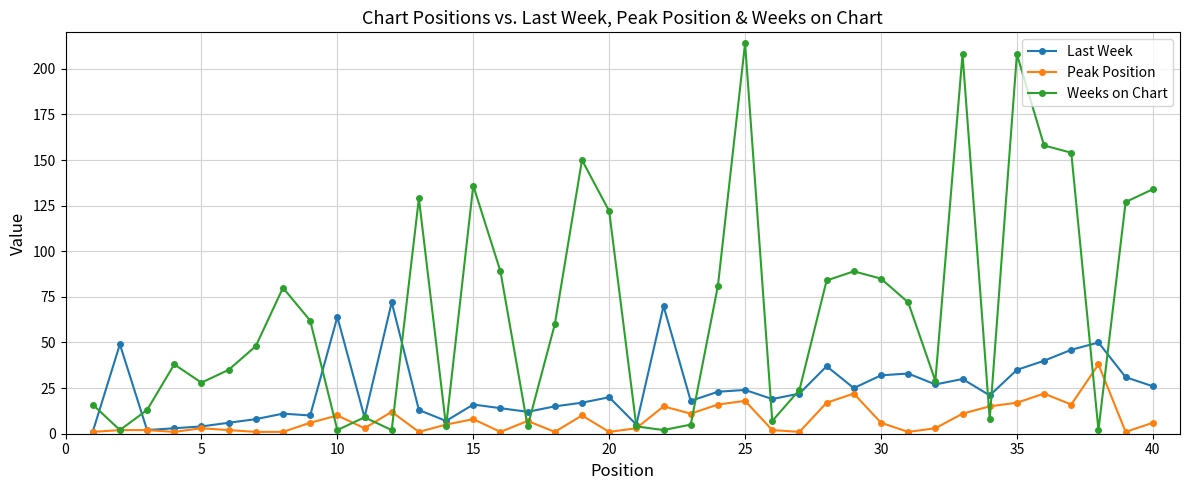

True or false: Last Week has more than 2 points higher than both neighbors.

True